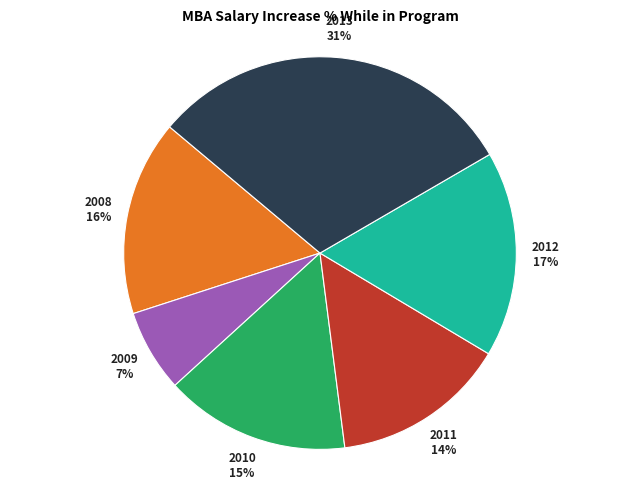

Rank the categories by value from highest to lowest.

2013, 2012, 2008, 2010, 2011, 2009